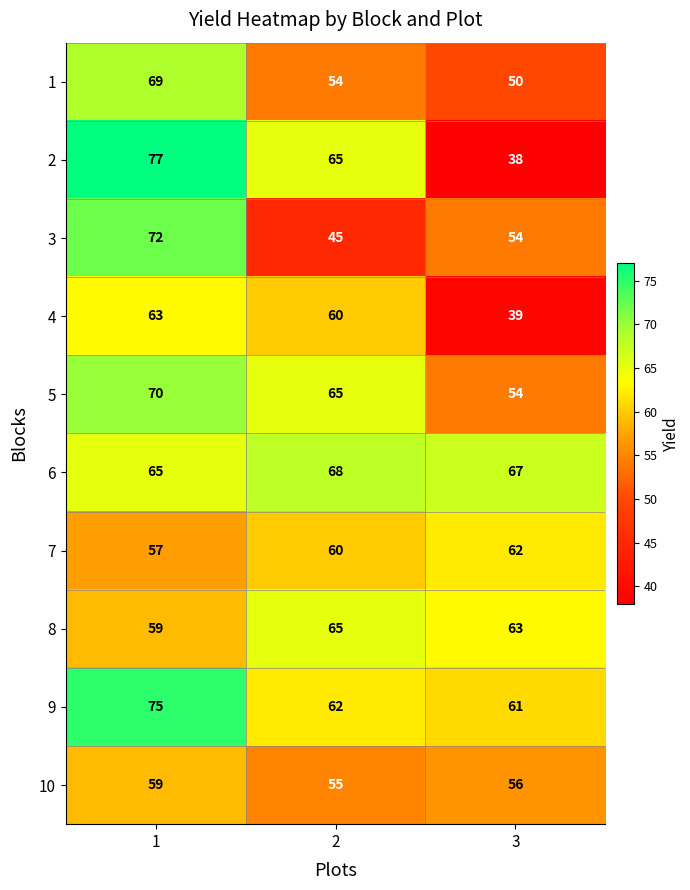

How many data points does each series have?

3